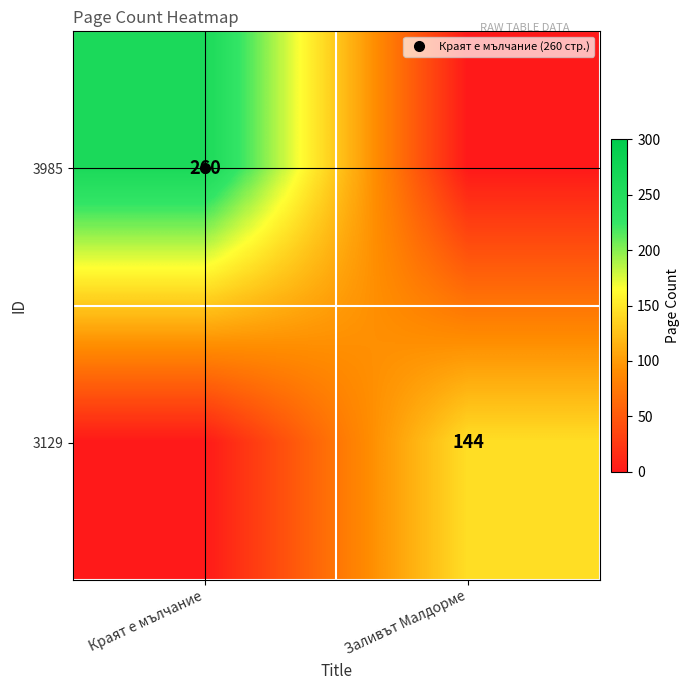

What is the maximum value for 3985?

260